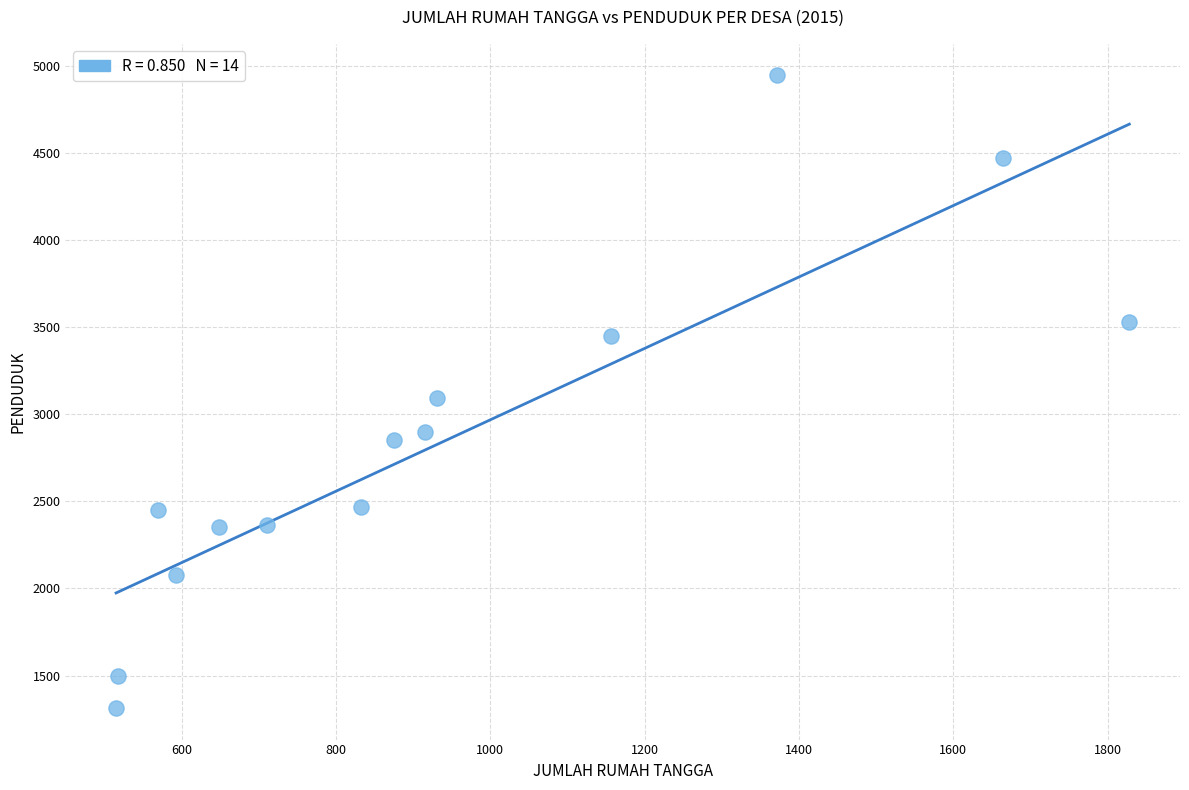

What is the range of X values (max minus min)?

1313